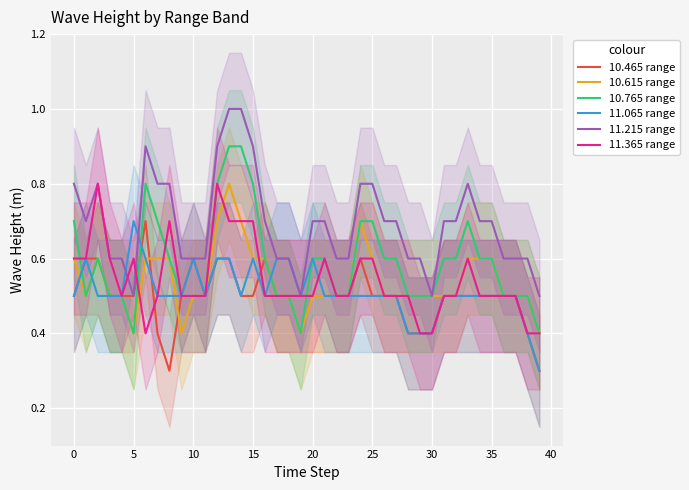

What is the highest value of the 10.615 range series?

0.8